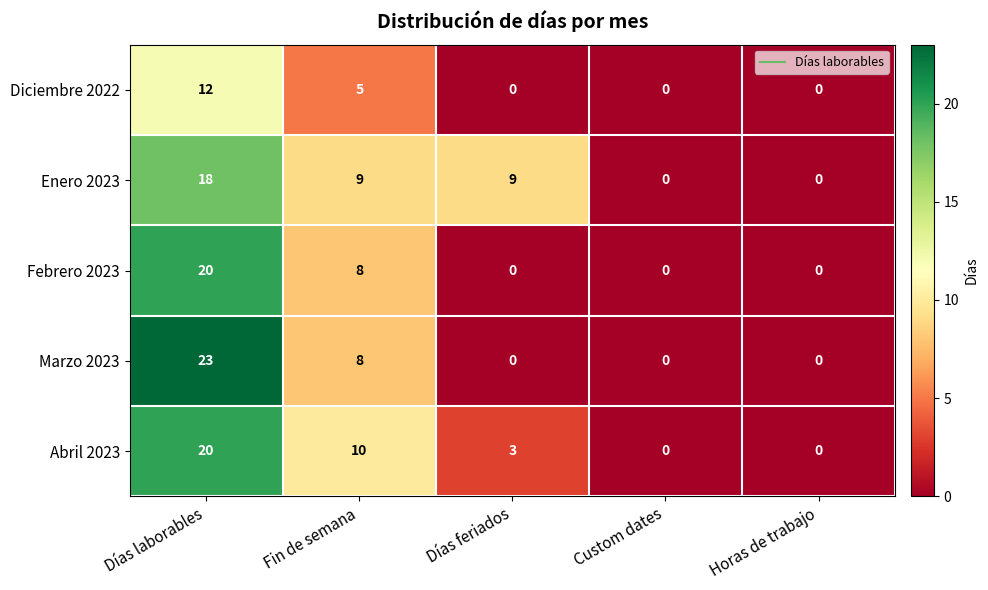

Which series has the largest range (max minus min)?

Marzo 2023